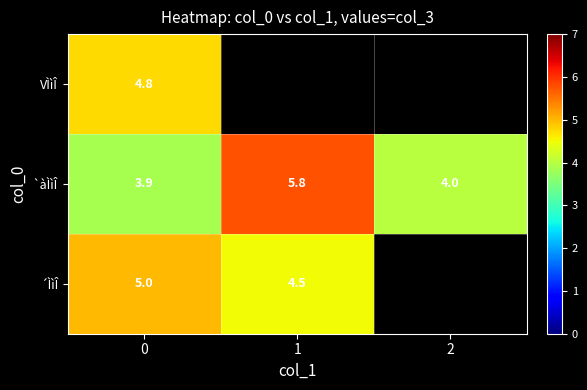

True or false: ´ÌìÎ has a value of 8.4 at 0.

False